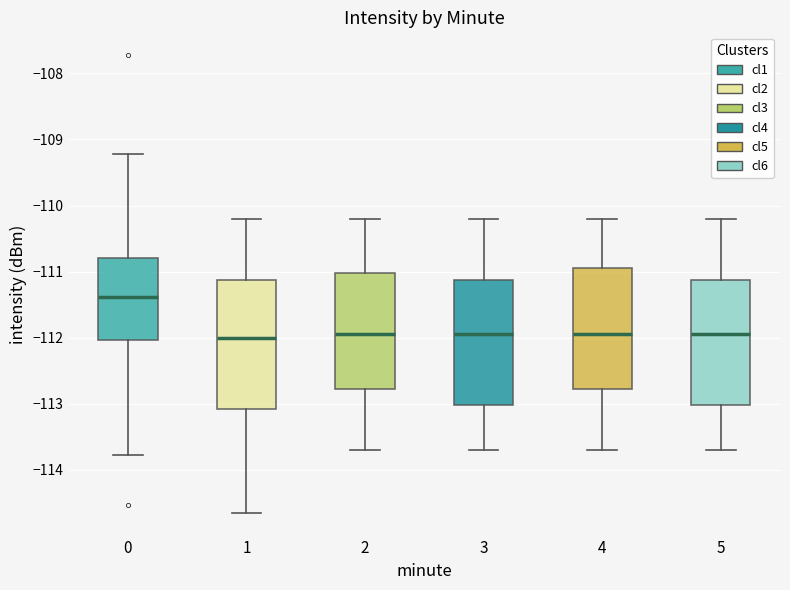

Reading left to right, read every box against the y-axis: the position of its median line, the range the box covers, and the ends of its whiskers. The values are not printed on the chart, so give them approximately, as read against the axis.

0: median -111.4, box -112.0 to -110.8, whiskers -113.8 to -109.2
1: median -112.0, box -113.1 to -111.1, whiskers -114.6 to -110.2
2: median -111.9, box -112.8 to -111.0, whiskers -113.7 to -110.2
3: median -111.9, box -113.0 to -111.1, whiskers -113.7 to -110.2
4: median -111.9, box -112.8 to -110.9, whiskers -113.7 to -110.2
5: median -111.9, box -113.0 to -111.1, whiskers -113.7 to -110.2